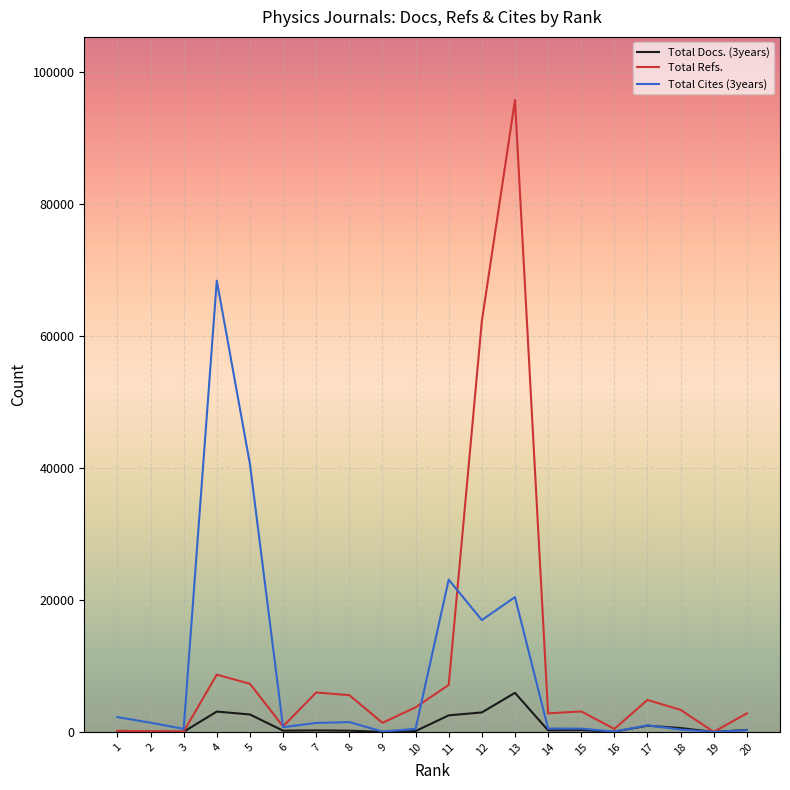

How many lines are shown in the chart?

3